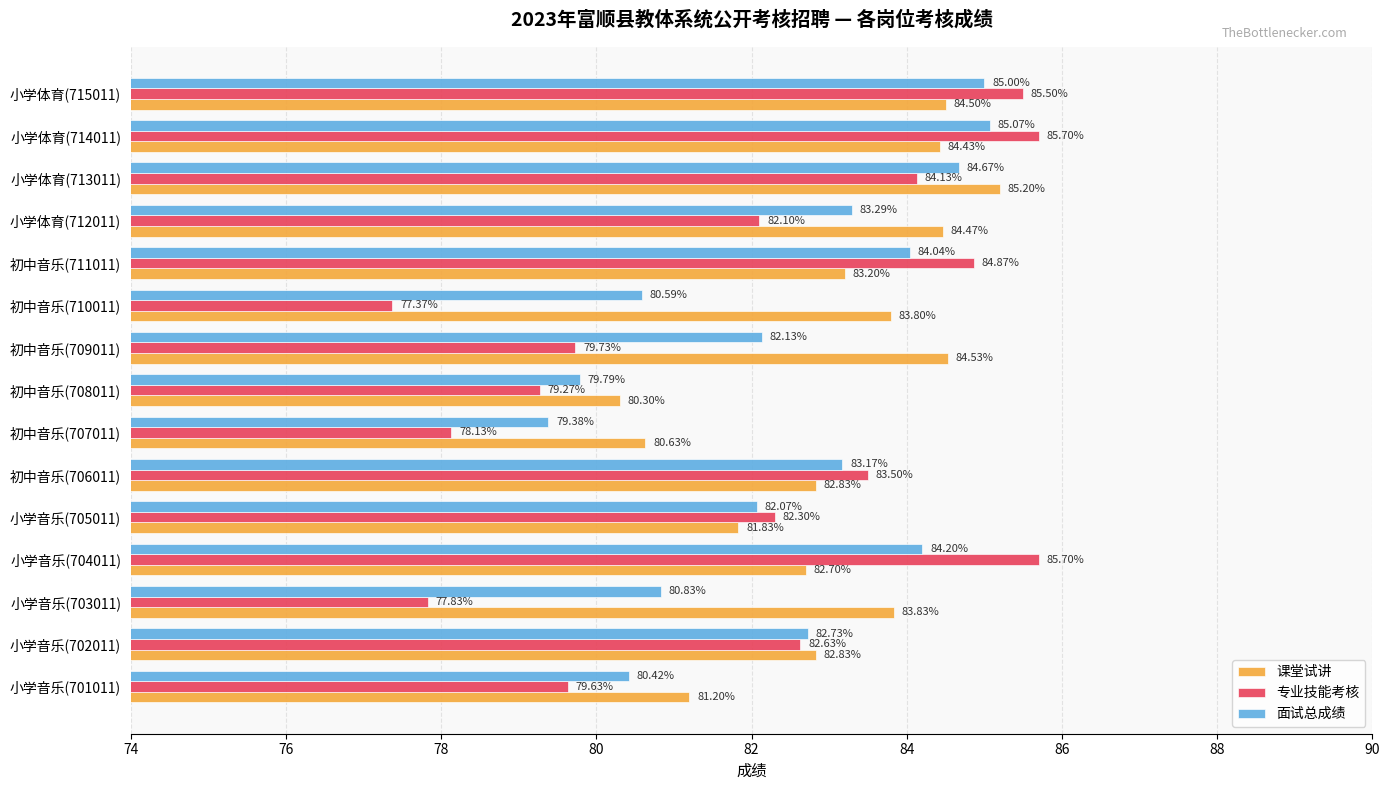

Which series has the widest spread of values?

专业技能考核